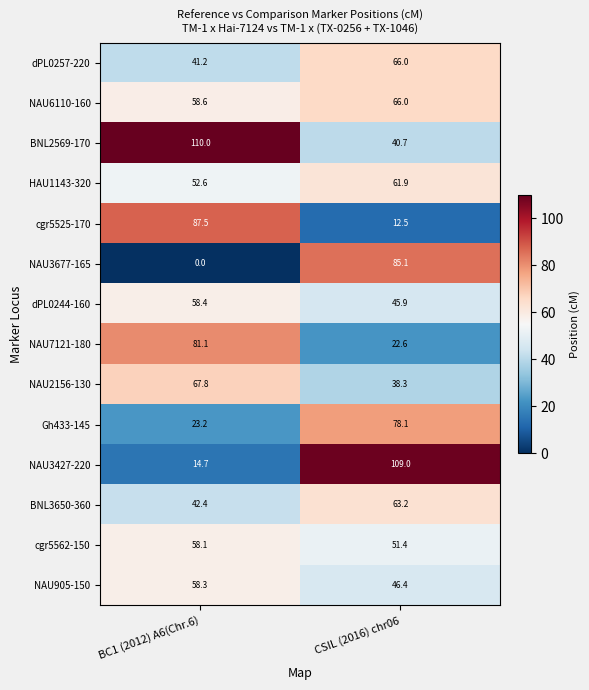

How many distinct data groups are displayed?

14